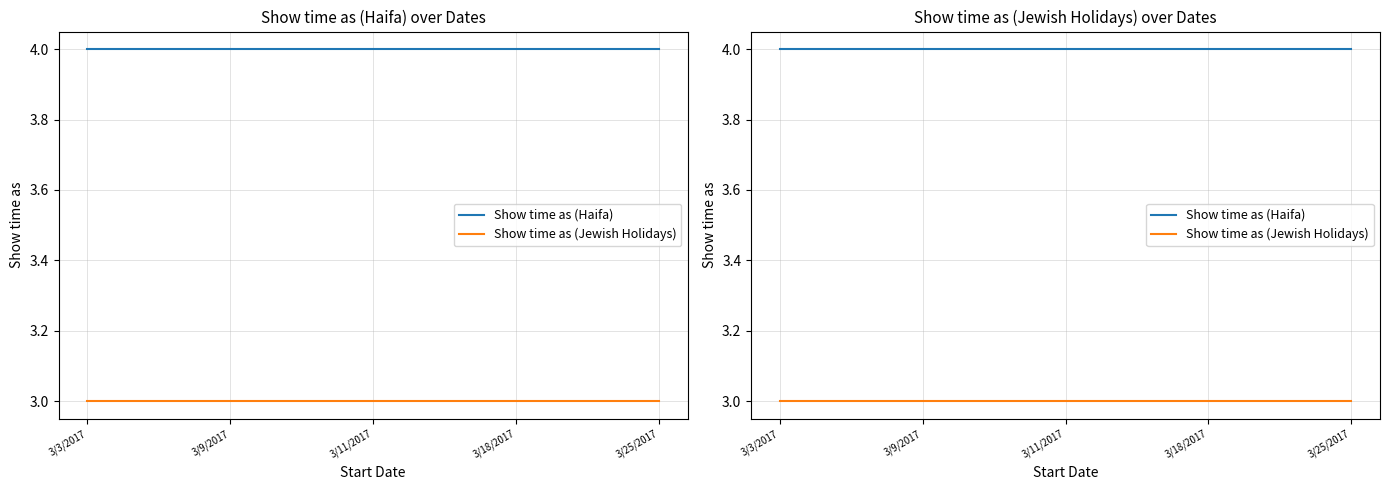

Reading left to right, extract all data points from this chart.

Show time as (Haifa): 4	4	4	4	4	4	4	4	4
Show time as (Jewish Holidays): 3	3	3	3	3	3	3	3	3